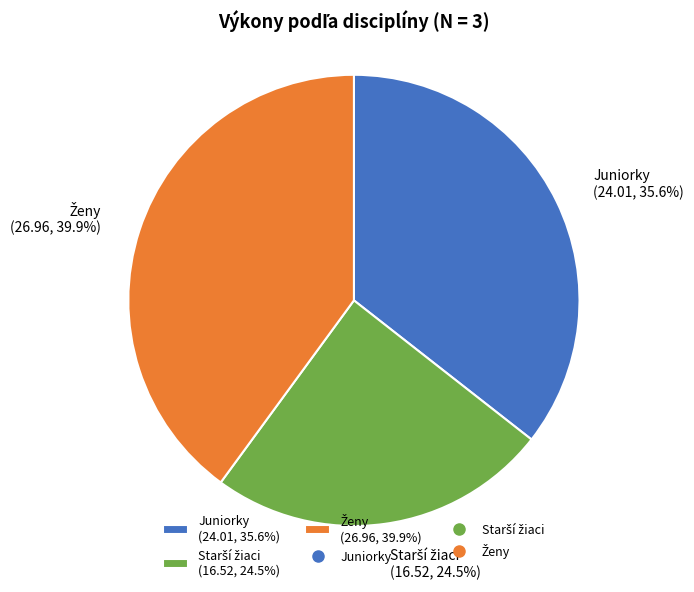

How many segments does this pie chart have?

3